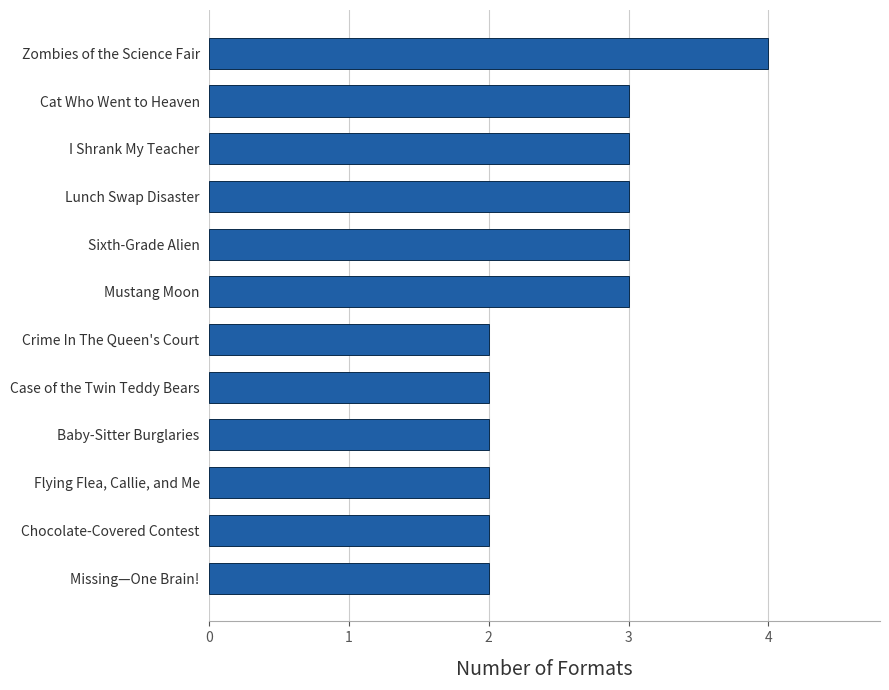

Approximately how many times larger is the value at Flying Flea, Callie, and Me compared to Zombies of the Science Fair?

0.5